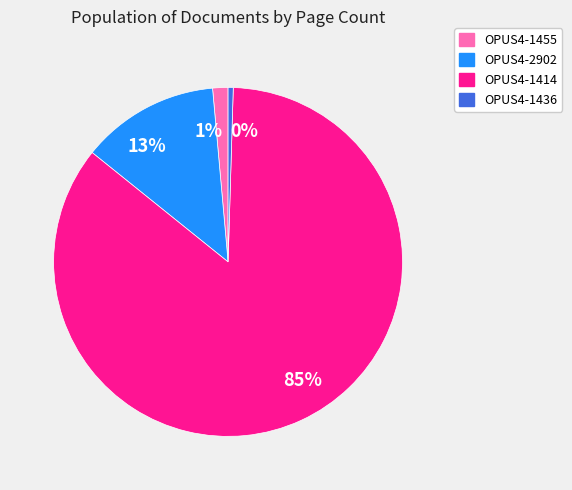

How many segments does this pie chart have?

4